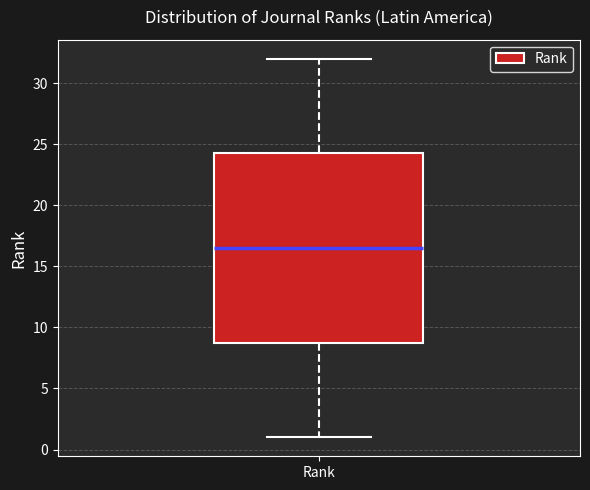

Transcribe this box plot: give where the median line is, the range the box spans, and where the two whiskers end, as read against the y-axis. The values are not printed on the chart, so give them approximately, as read against the axis.

median 16.5, box 9.0 to 24.5, whiskers 1.0 to 32.0